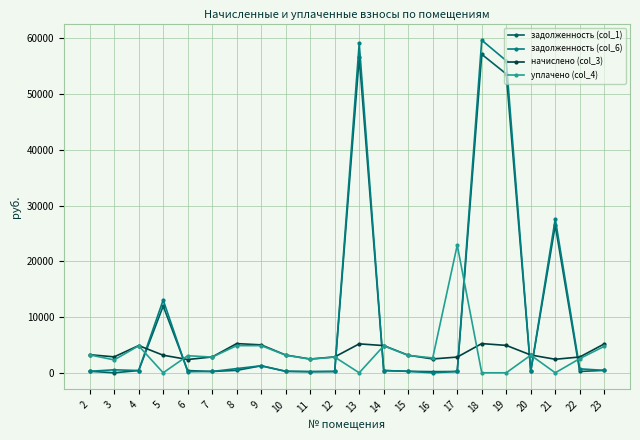

Which series has the widest spread of values?

задолженность (col_6)